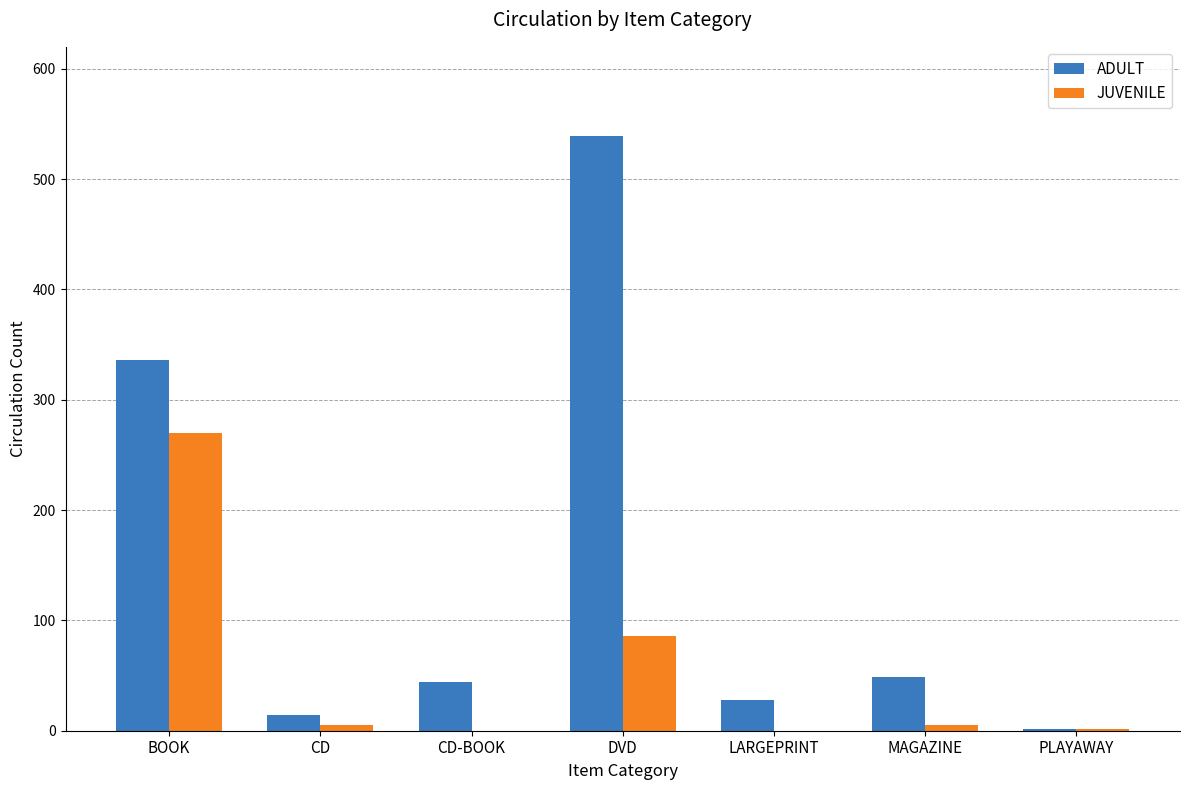

The ADULT series shows 2 at PLAYAWAY. True or false?

True